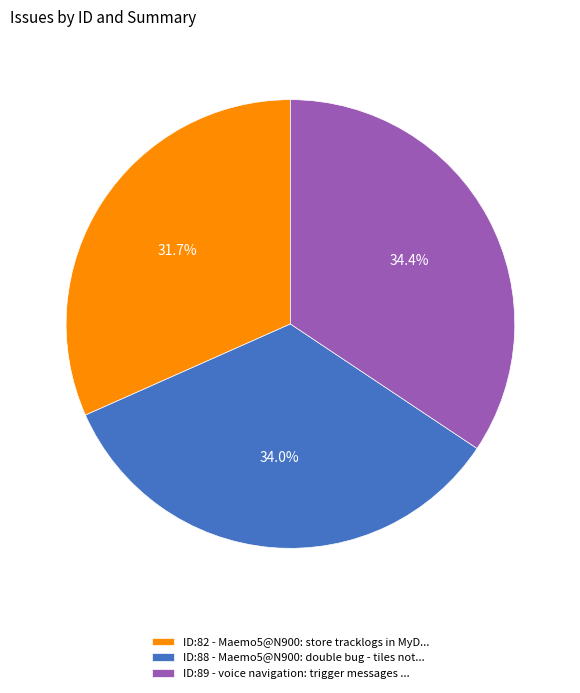

How many segments does this pie chart have?

3